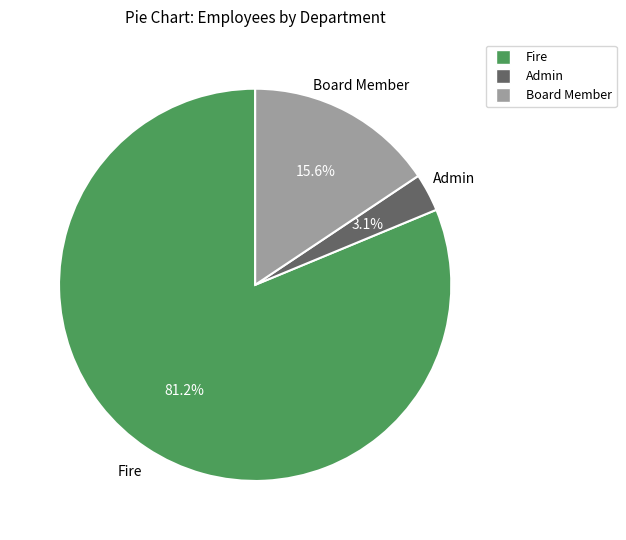

Which category has the biggest portion of the pie?

Fire